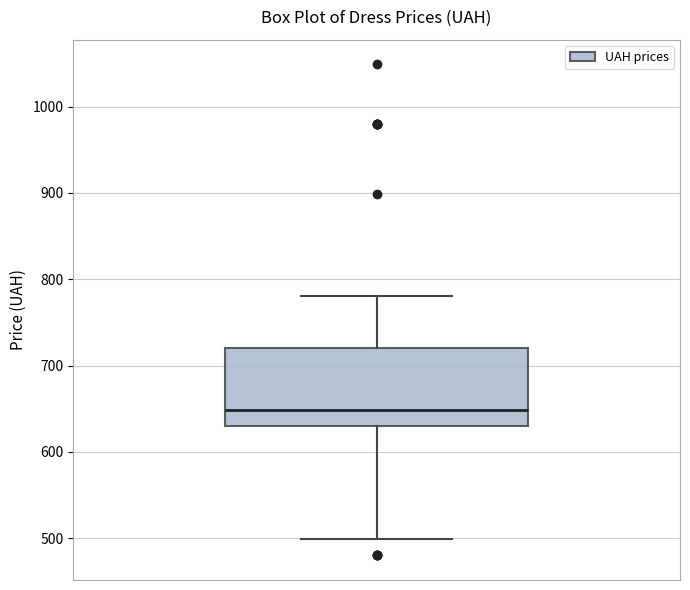

Transcribe this box plot: give where the median line is, the range the box spans, and where the two whiskers end, as read against the y-axis. The values are not printed on the chart, so give them approximately, as read against the axis.

median 650, box 630 to 720, whiskers 500 to 780